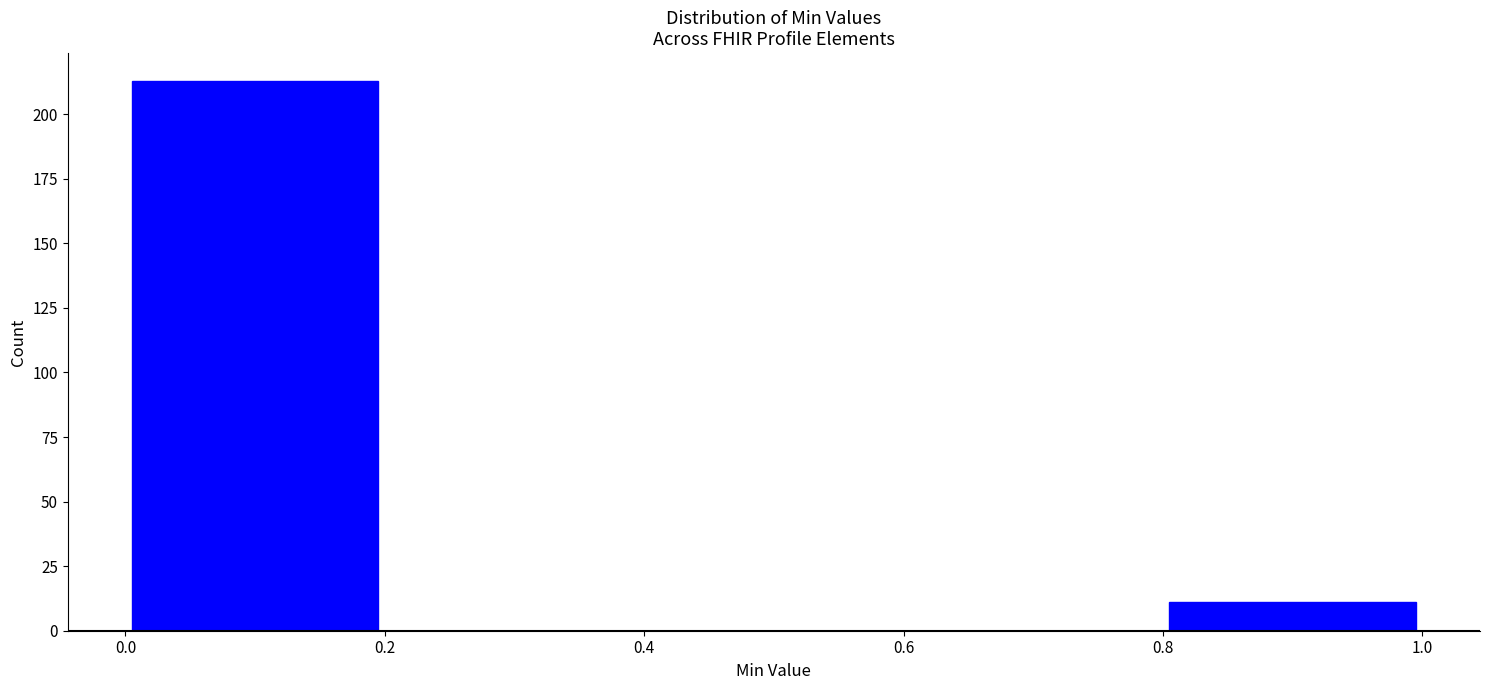

Reading left to right, transcribe this chart: for each bar, give the range it covers on the x-axis and its height. The values are not printed on the chart, so give them approximately, as read against the axis.

0.0 to 0.2: 215
0.2 to 0.4: 0
0.4 to 0.6: 0
0.6 to 0.8: 0
0.8 to 1.0: 10